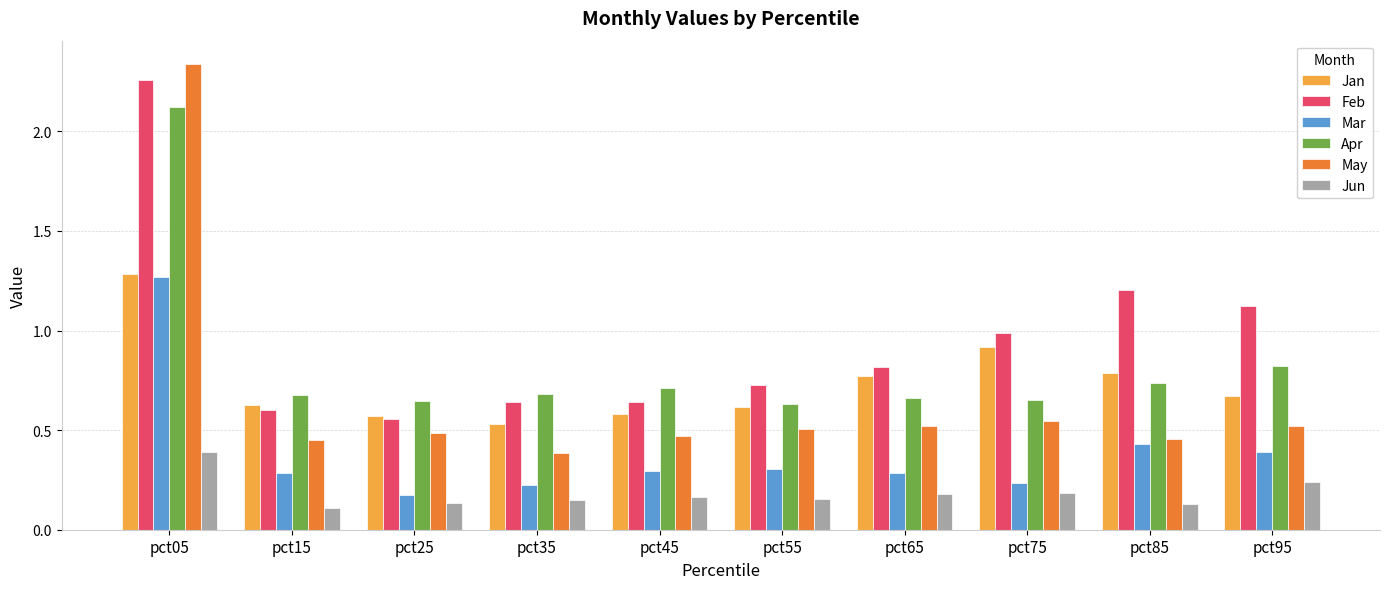

At which label does Mar reach its peak?

pct05